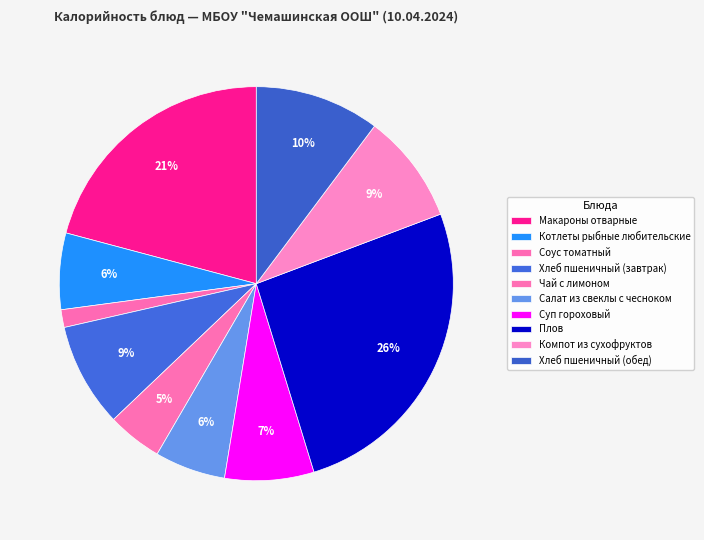

True or false: Котлеты рыбные любительские accounts for 6% of the total.

True